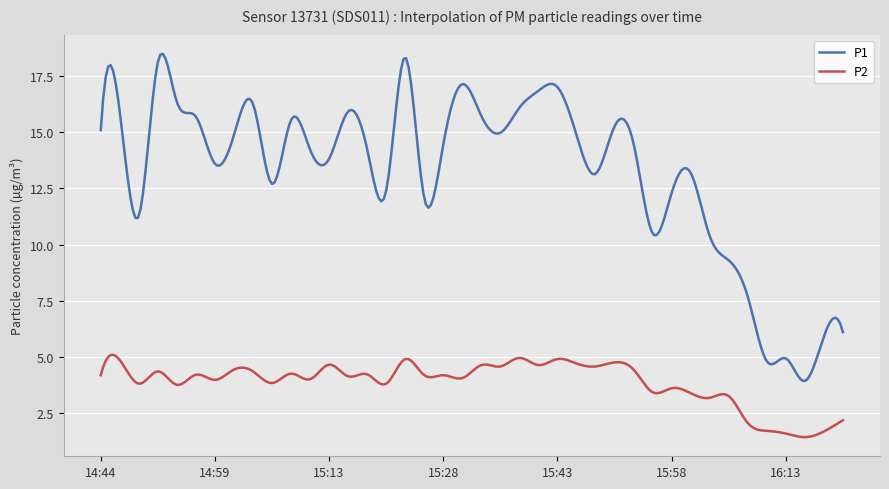

True or false: P2 and P1 intersect in this chart.

False